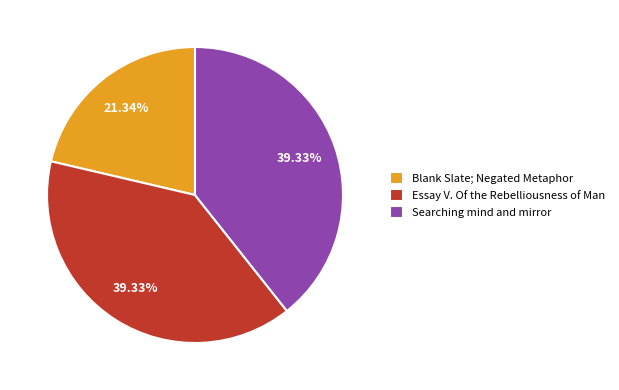

Does Blank Slate; Negated Metaphor represent more than half of the total?

No